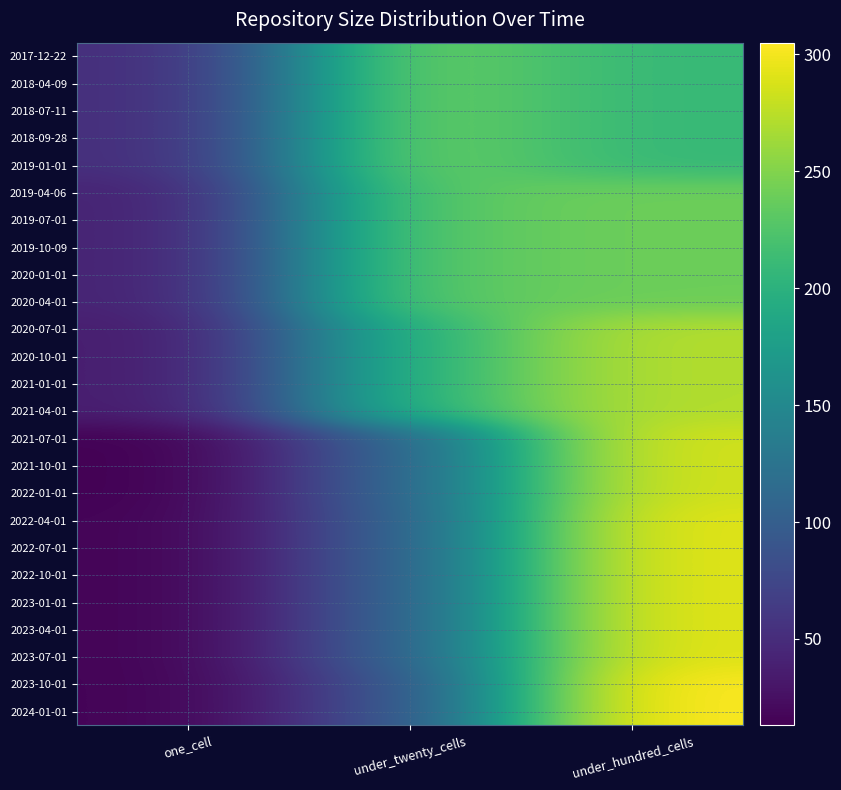

Reading left to right, transcribe all the data shown in this chart.

2017-12-22: one_cell=50	under_twenty_cells=243	under_hundred_cells=209
2018-04-09: one_cell=50	under_twenty_cells=243	under_hundred_cells=209
2018-07-11: one_cell=50	under_twenty_cells=243	under_hundred_cells=209
2018-09-28: one_cell=50	under_twenty_cells=243	under_hundred_cells=209
2019-01-01: one_cell=50	under_twenty_cells=243	under_hundred_cells=209
2019-04-06: one_cell=40	under_twenty_cells=231	under_hundred_cells=240
2019-07-01: one_cell=40	under_twenty_cells=231	under_hundred_cells=240
2019-10-09: one_cell=40	under_twenty_cells=231	under_hundred_cells=240
2020-01-01: one_cell=40	under_twenty_cells=231	under_hundred_cells=240
2020-04-01: one_cell=40	under_twenty_cells=231	under_hundred_cells=240
2020-07-01: one_cell=35	under_twenty_cells=202	under_hundred_cells=272
2020-10-01: one_cell=35	under_twenty_cells=202	under_hundred_cells=272
2021-01-01: one_cell=35	under_twenty_cells=202	under_hundred_cells=272
2021-04-01: one_cell=35	under_twenty_cells=202	under_hundred_cells=272
2021-07-01: one_cell=13	under_twenty_cells=110	under_hundred_cells=286
2021-10-01: one_cell=13	under_twenty_cells=110	under_hundred_cells=286
2022-01-01: one_cell=13	under_twenty_cells=110	under_hundred_cells=286
2022-04-01: one_cell=15	under_twenty_cells=105	under_hundred_cells=293
2022-07-01: one_cell=15	under_twenty_cells=105	under_hundred_cells=293
2022-10-01: one_cell=15	under_twenty_cells=105	under_hundred_cells=293
2023-01-01: one_cell=15	under_twenty_cells=105	under_hundred_cells=293
2023-04-01: one_cell=15	under_twenty_cells=105	under_hundred_cells=293
2023-07-01: one_cell=15	under_twenty_cells=105	under_hundred_cells=293
2023-10-01: one_cell=15	under_twenty_cells=91	under_hundred_cells=305
2024-01-01: one_cell=15	under_twenty_cells=91	under_hundred_cells=305